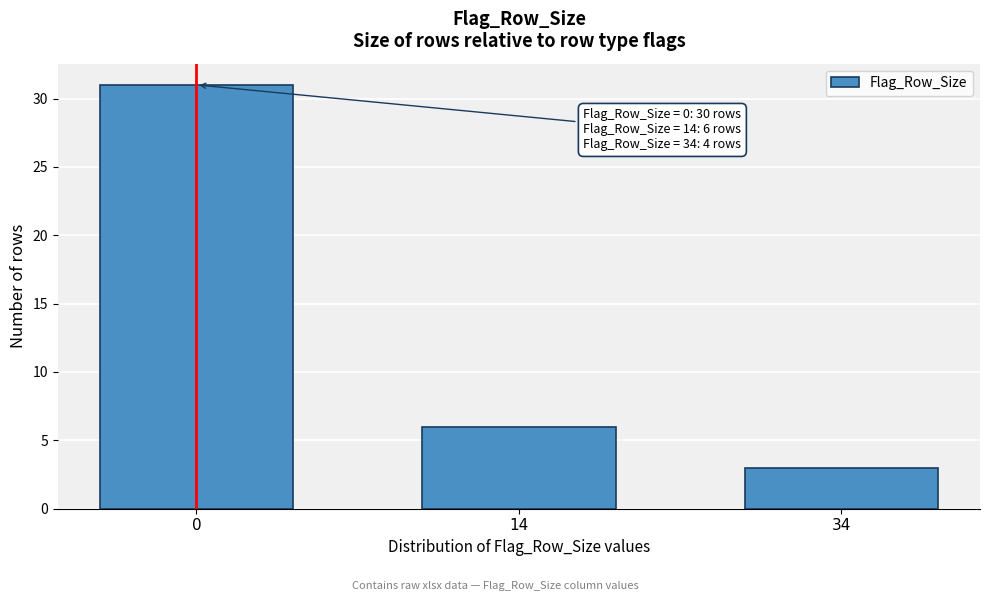

Reading right to left, list all the values displayed in this chart.

34=3	14=6	0=31